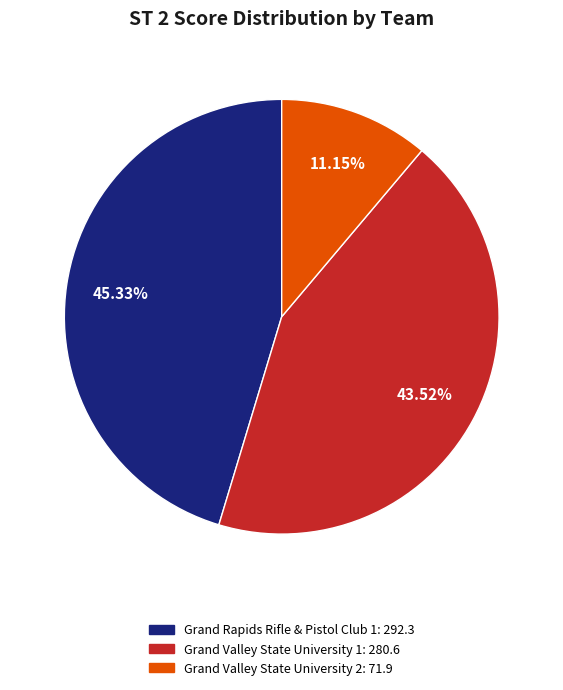

Does Grand Rapids Rifle & Pistol Club 1 represent more than half of the total?

No